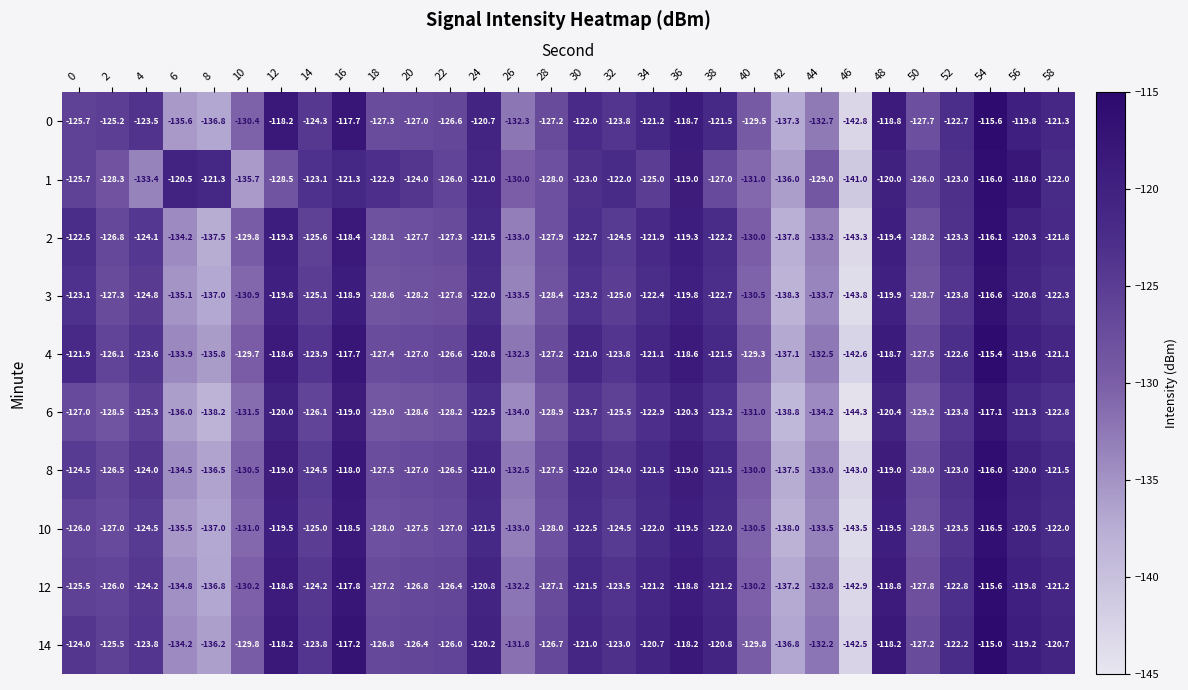

At which category is the sum across all series the highest?

54